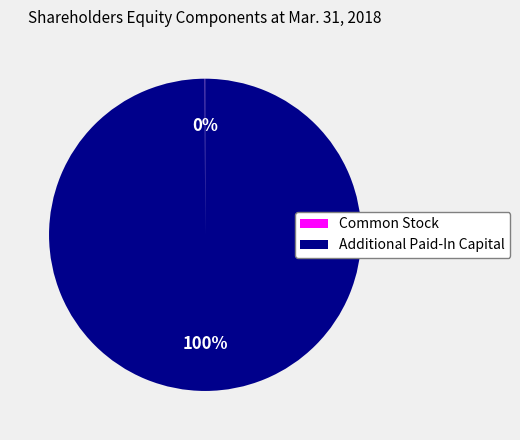

What is the largest slice in the pie chart?

Additional Paid-In Capital